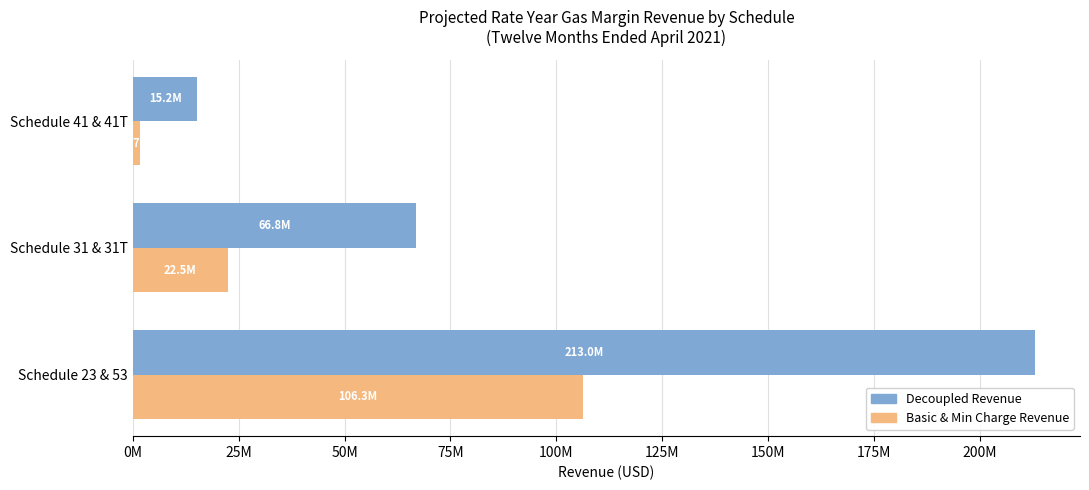

List the series in order of their peak value, lowest first.

Basic & Min Charge Revenue, Decoupled Revenue